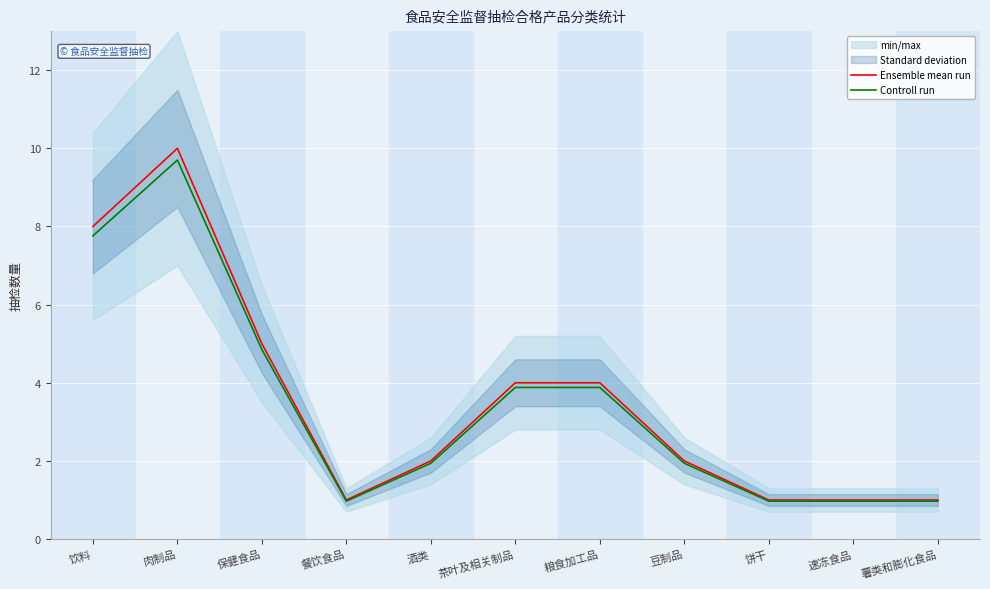

Read the Controll run value at 餐饮食品.

1.0